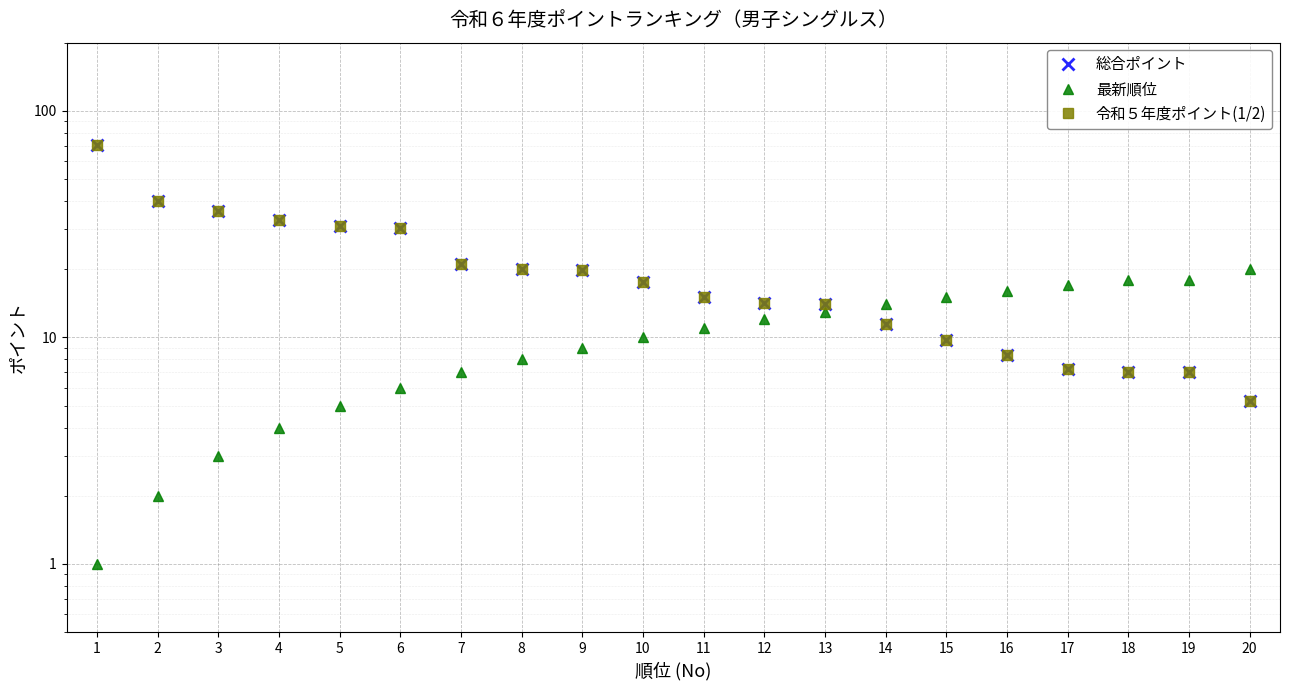

At 12, list the series in order from largest to smallest.

総合ポイント, 令和５年度ポイント(1/2), 最新順位